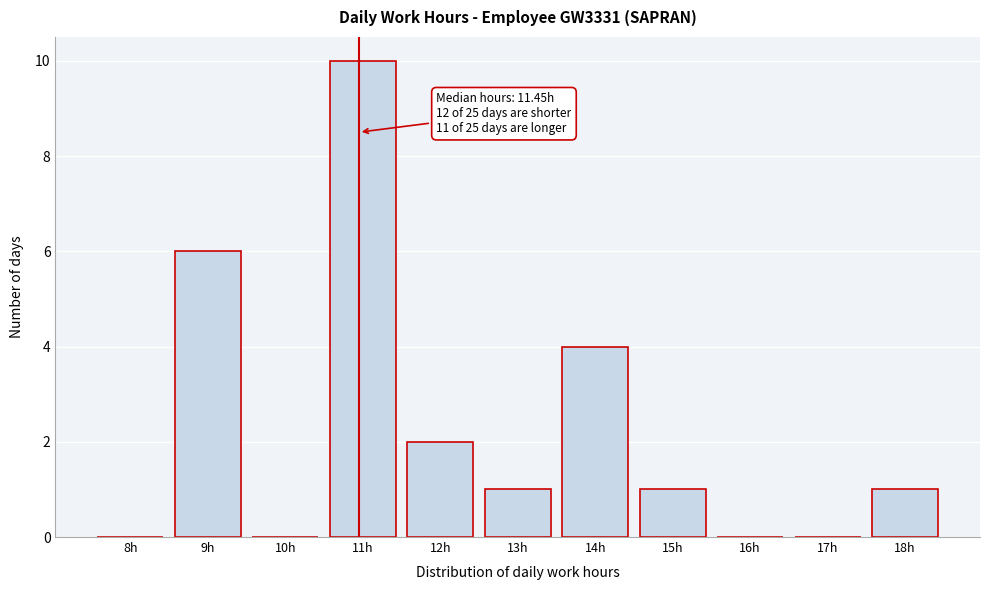

Reading left to right, what are all the values shown in this chart?

8h=0	9h=6	10h=0	11h=10	12h=2	13h=1	14h=4	15h=1	16h=0	17h=0	18h=1